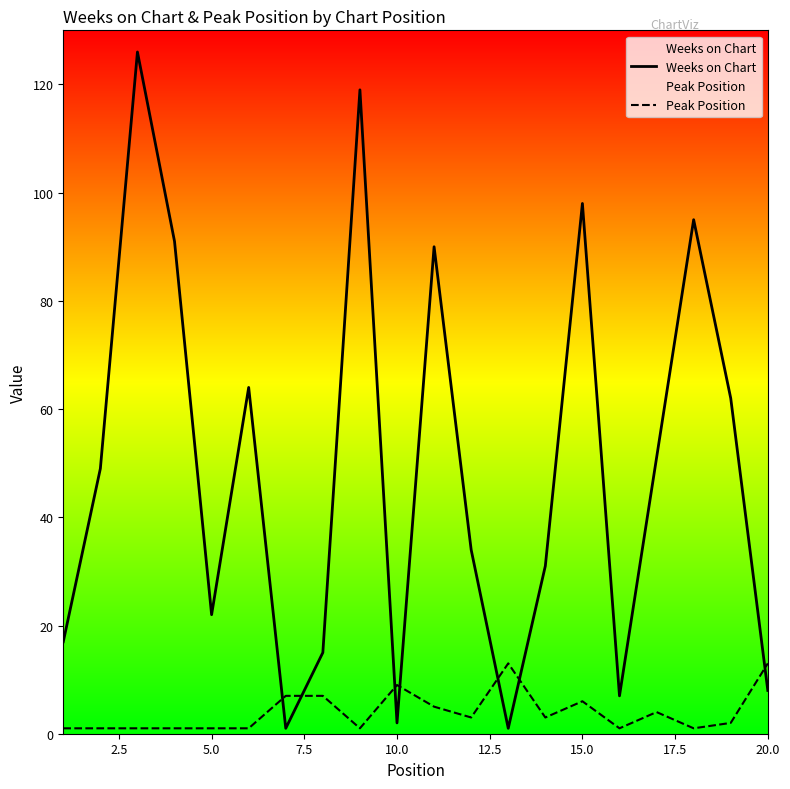

What is the highest value of the Weeks on Chart series?

126